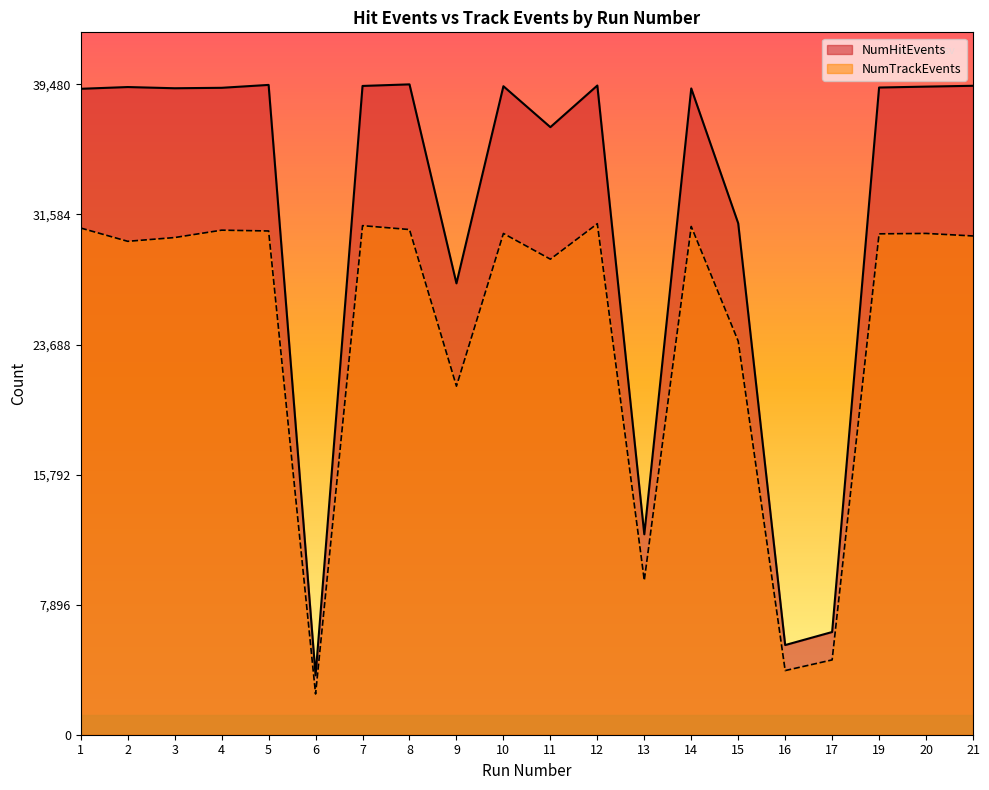

Is the value of NumHitEvents at 16 greater than the value of NumTrackEvents at 19?

No